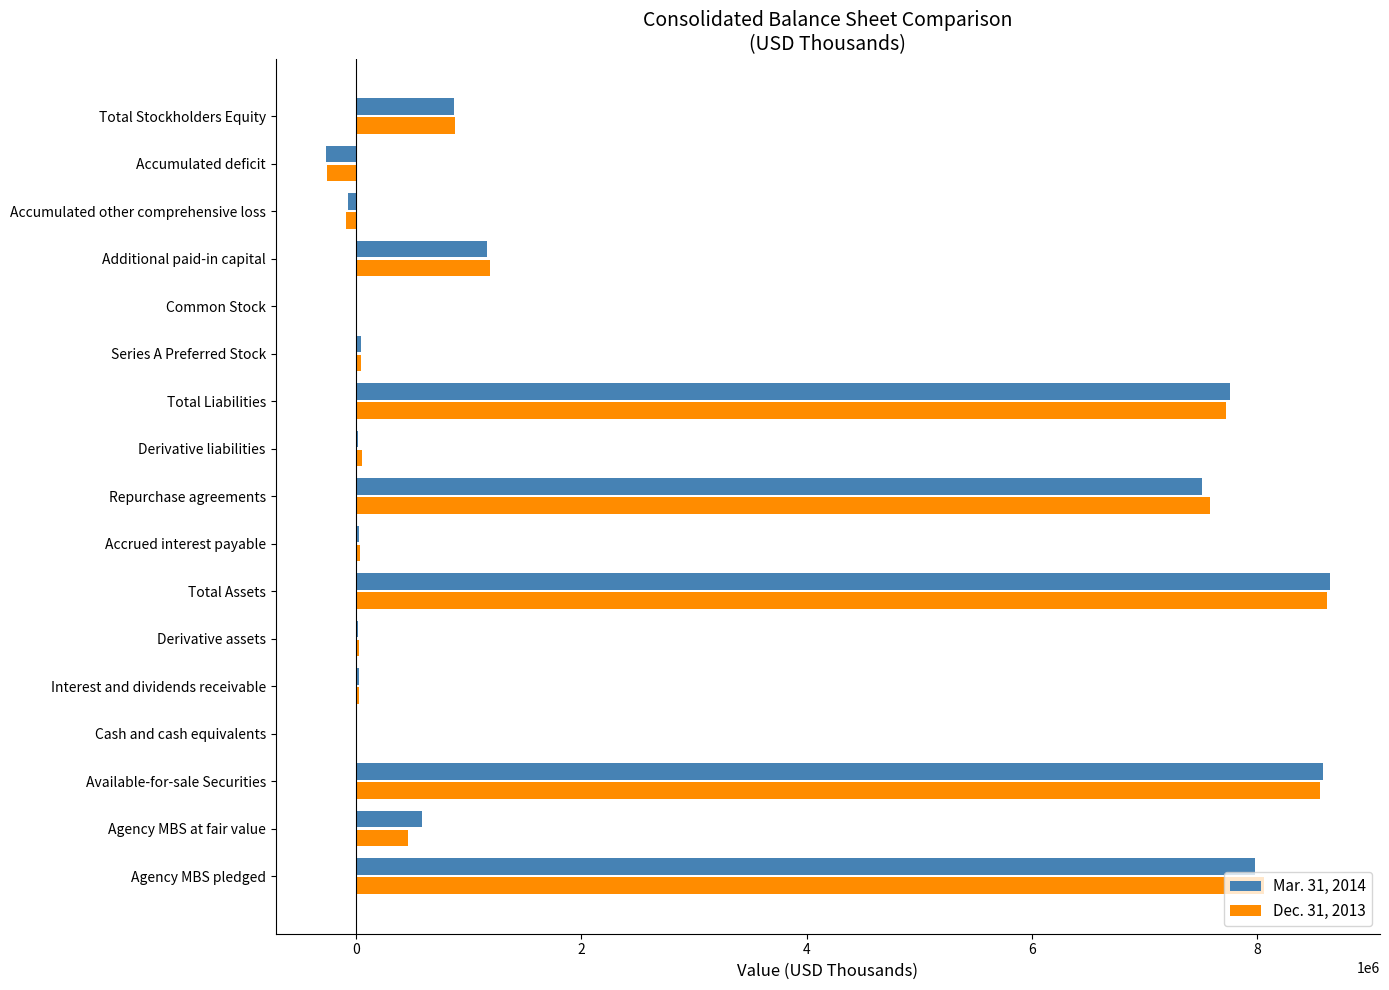

The value of Dec. 31, 2013 at Available-for-sale Securities is 8556446. True or false?

True